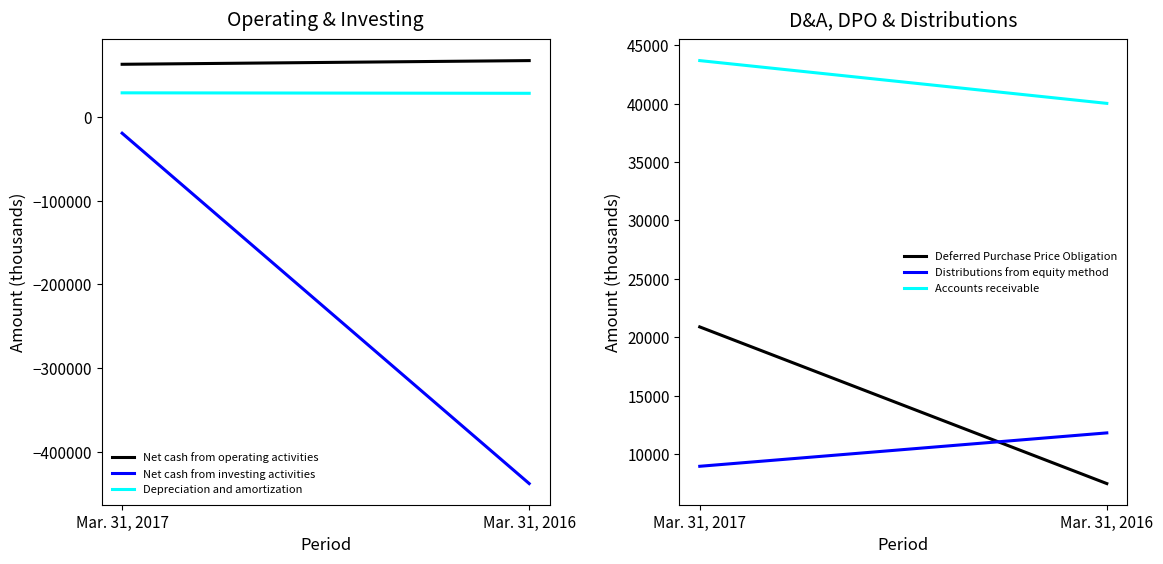

Which has a higher value, Mar. 31, 2016 or Mar. 31, 2017?

Mar. 31, 2016